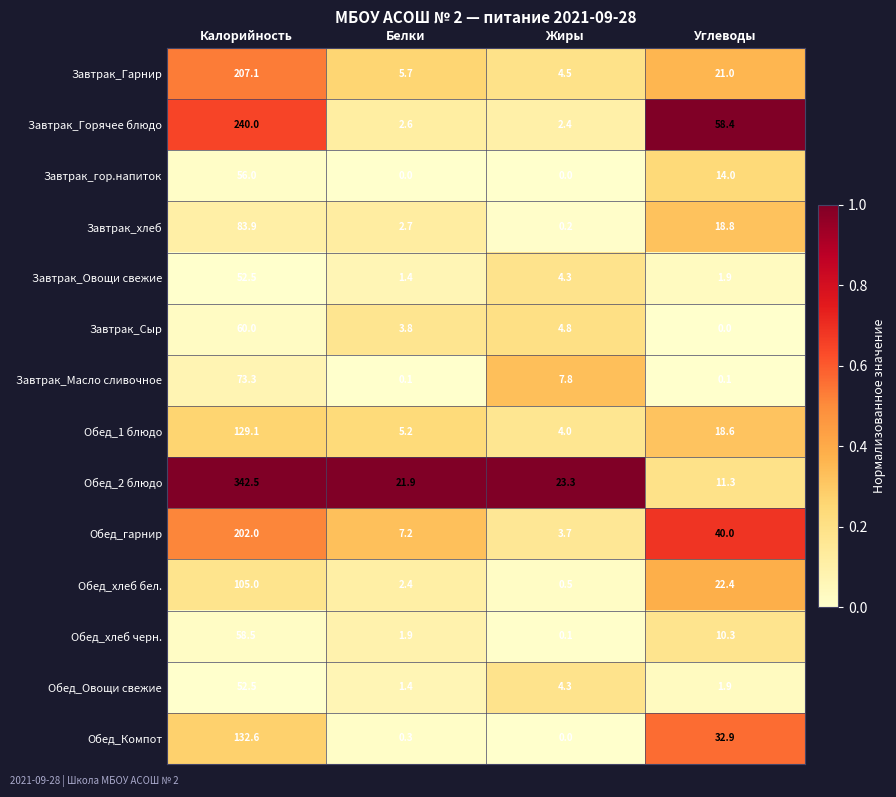

The value of Обед_Овощи свежие at Жиры is 6.6. True or false?

False